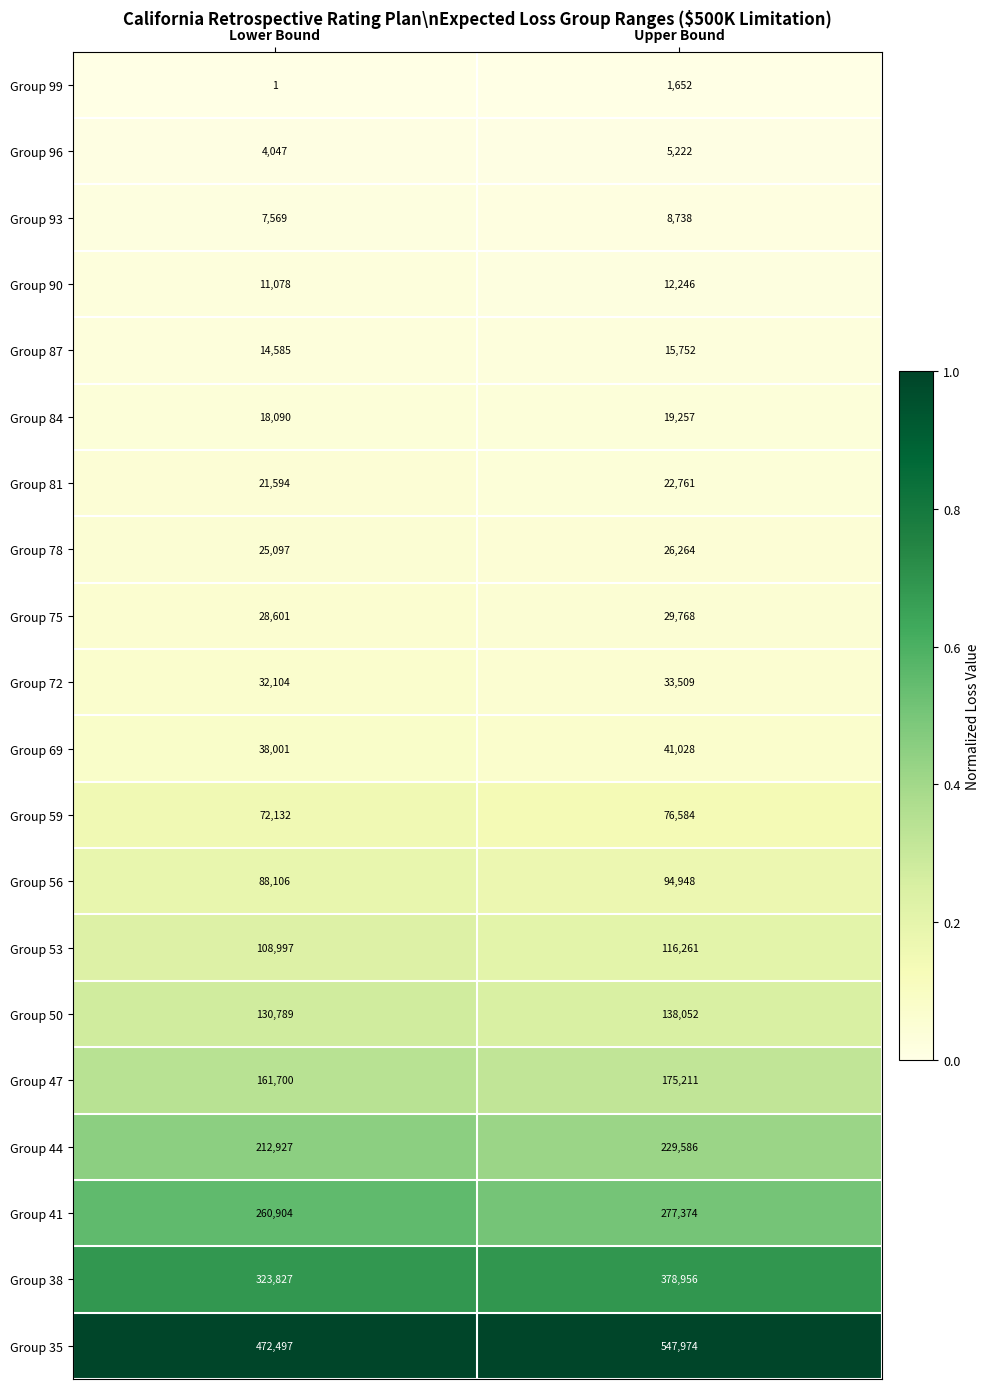

The value of Group 53 at Upper Bound is 116261. True or false?

True